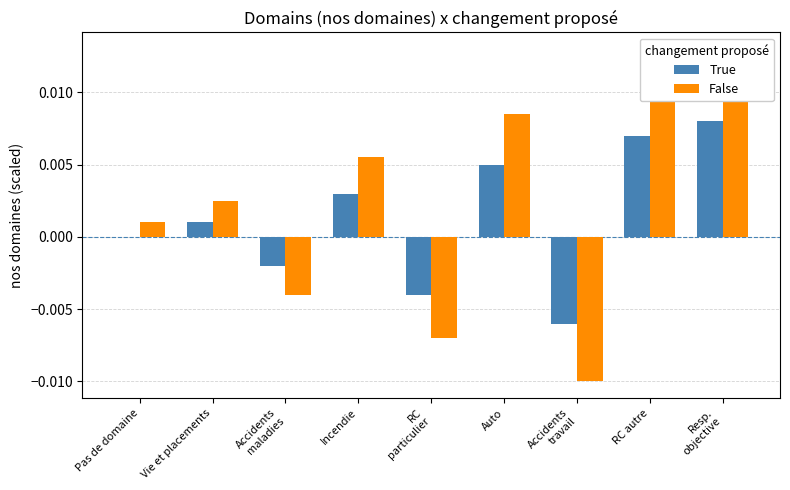

Rank the series by their maximum value, from lowest to highest.

True, False